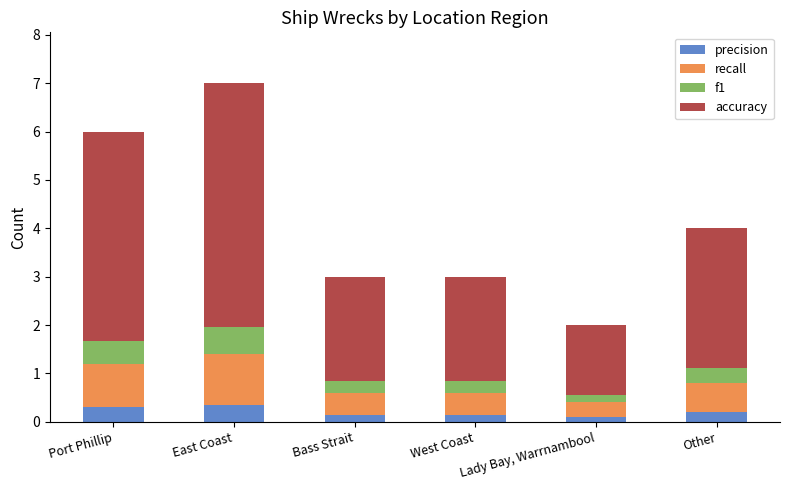

Are the bars horizontal?

No